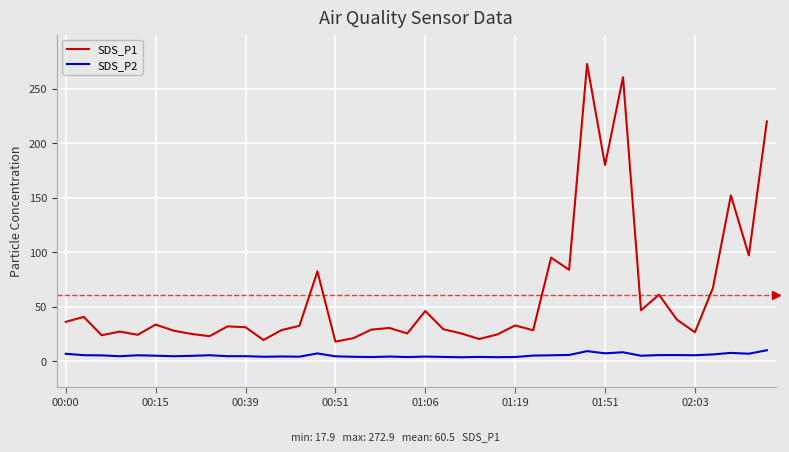

True or false: SDS_P2 and SDS_P1 cross at least once.

False